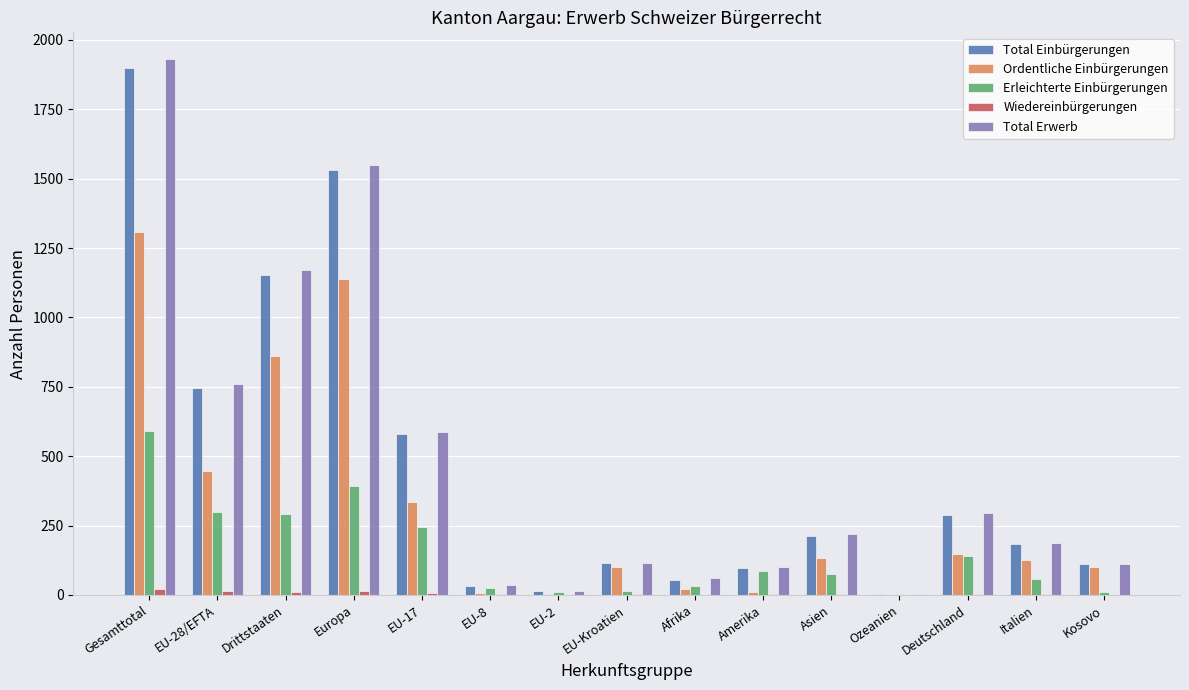

Count the number of categories in the chart.

15